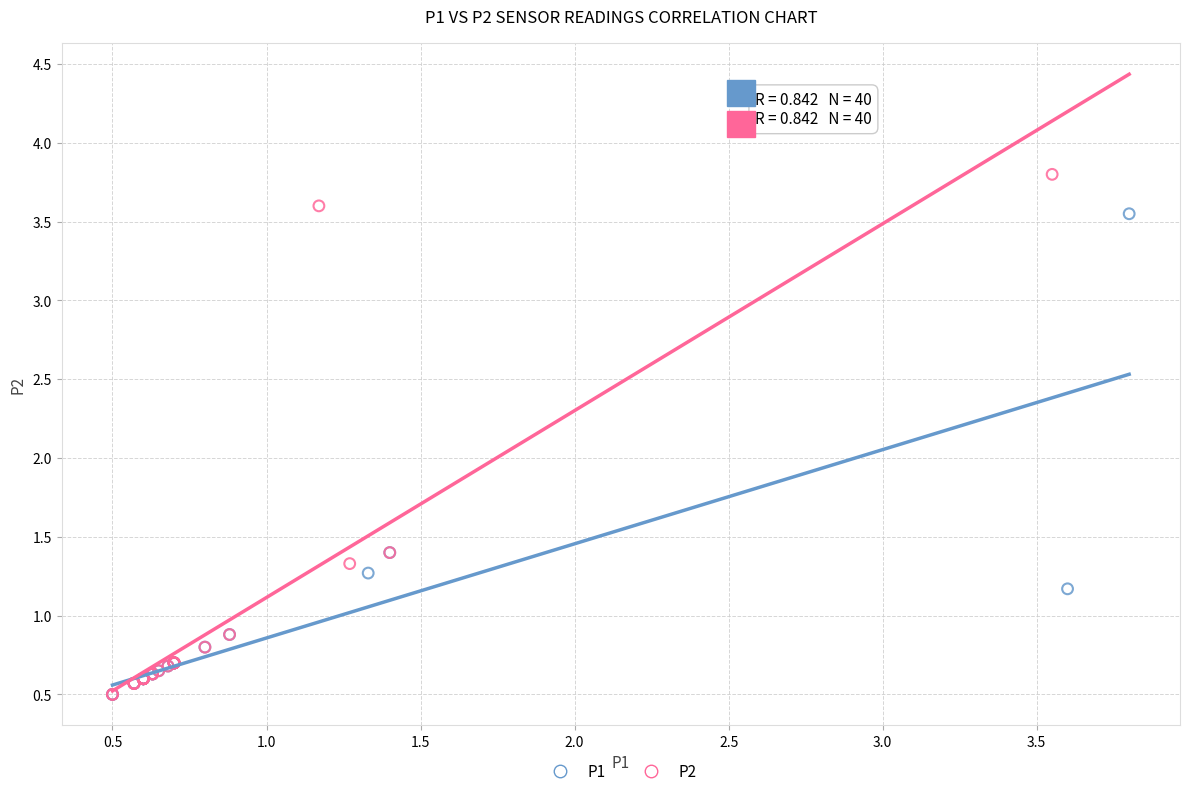

Which series reaches the maximum Y coordinate?

P2